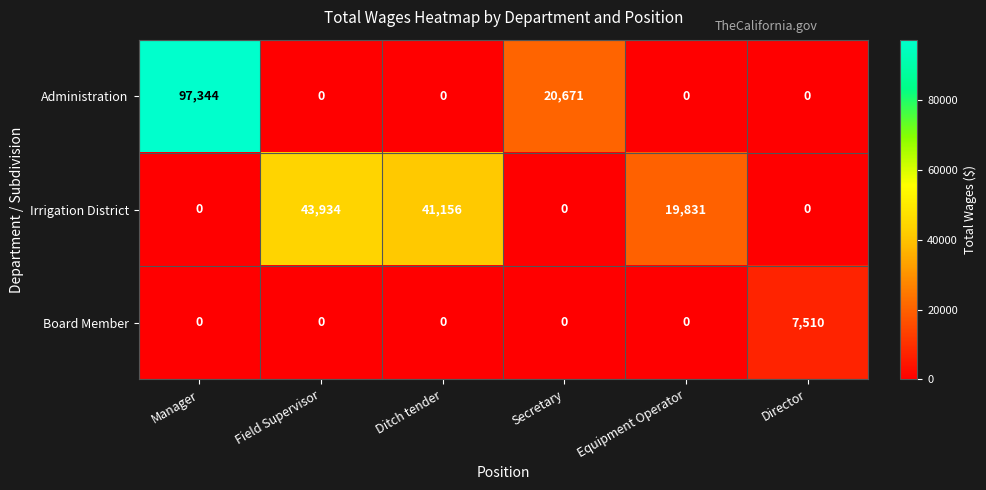

True or false: Irrigation District has a value of -22398 at Director.

False